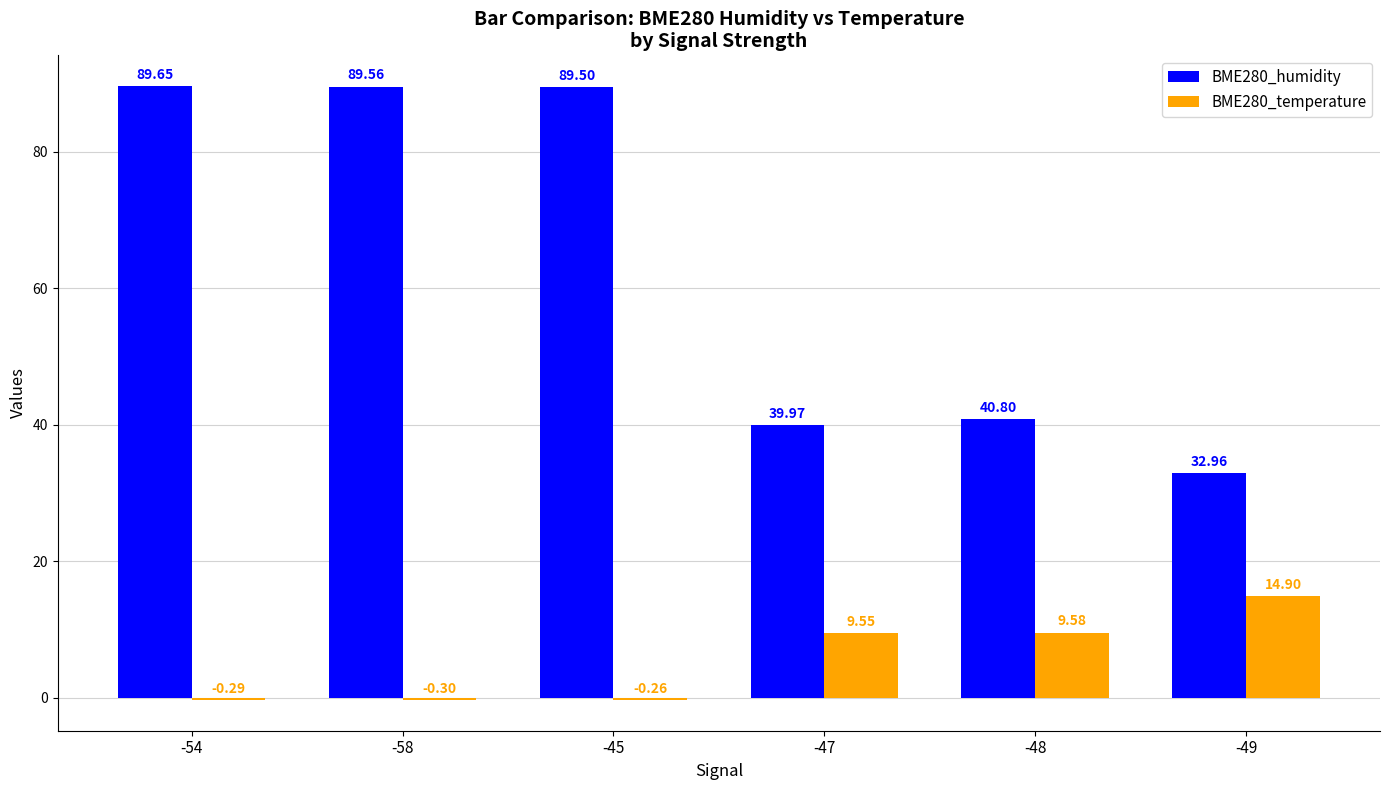

What is the sum of all BME280_temperature values?

33.2